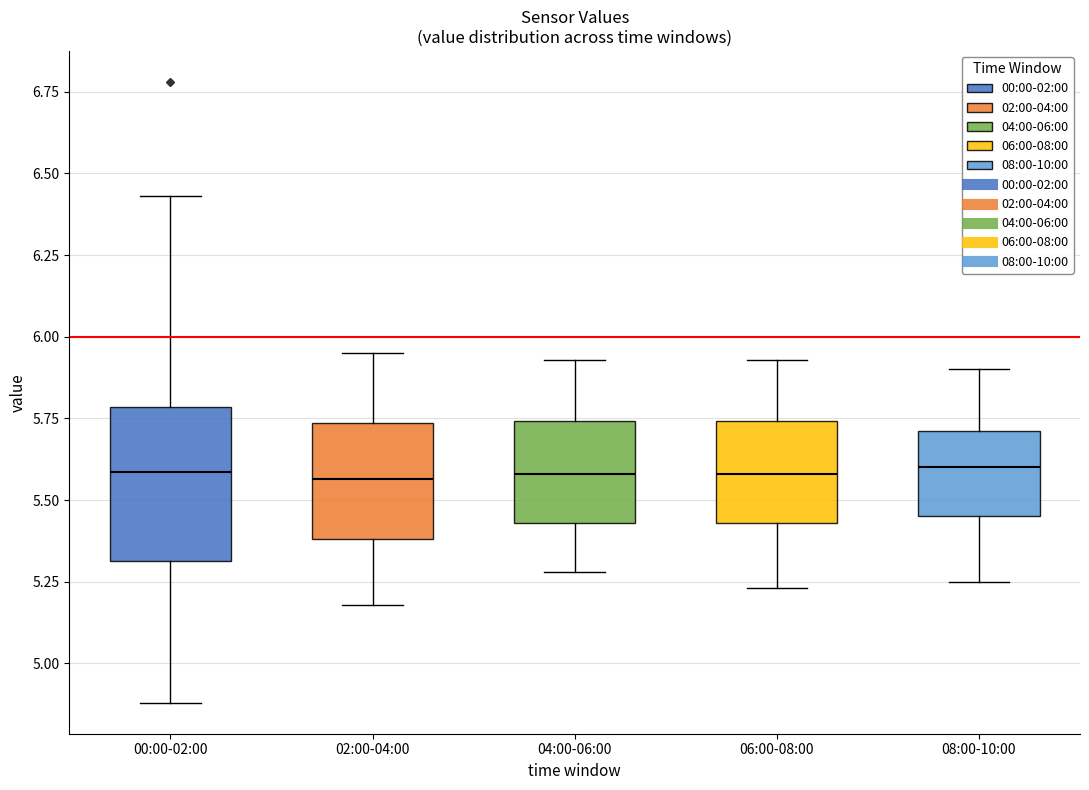

Reading left to right, transcribe this box plot: for each box, give where its median line is, the range the box spans, and where its two whiskers end, as read against the y-axis. The values are not printed on the chart, so give them approximately, as read against the axis.

00:00-02:00: median 5.60, box 5.30 to 5.80, whiskers 4.90 to 6.45
02:00-04:00: median 5.55, box 5.40 to 5.75, whiskers 5.20 to 5.95
04:00-06:00: median 5.60, box 5.45 to 5.75, whiskers 5.30 to 5.95
06:00-08:00: median 5.60, box 5.45 to 5.75, whiskers 5.25 to 5.95
08:00-10:00: median 5.60, box 5.45 to 5.70, whiskers 5.25 to 5.90